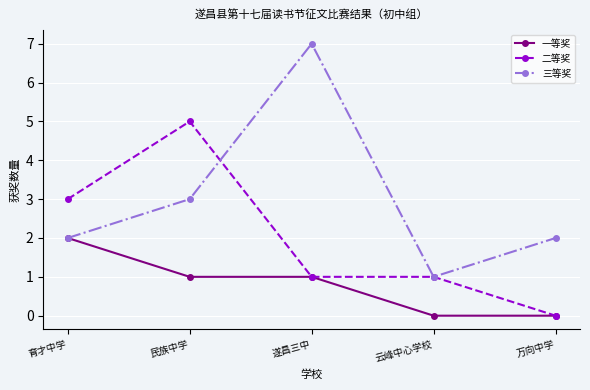

How many positive values does the 二等奖 series have?

4